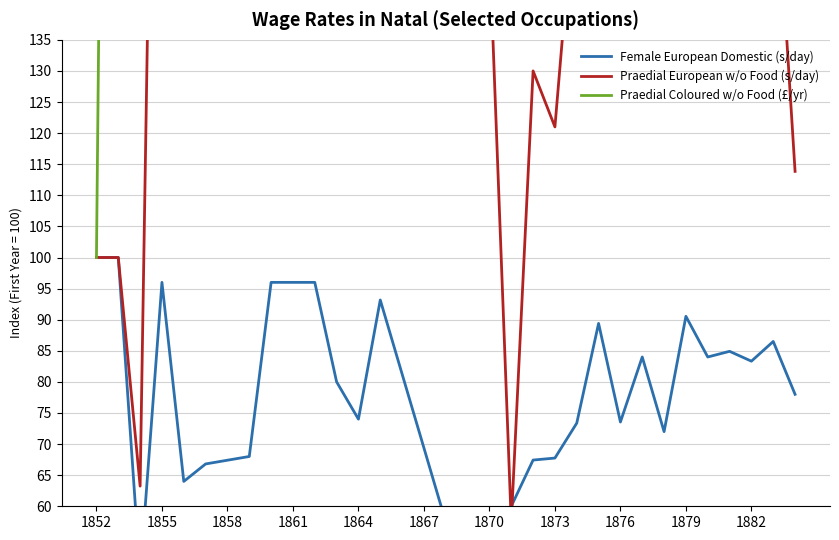

True or false: Praedial European w/o Food (s/day) and Praedial Coloured w/o Food (£/yr) intersect in this chart.

False